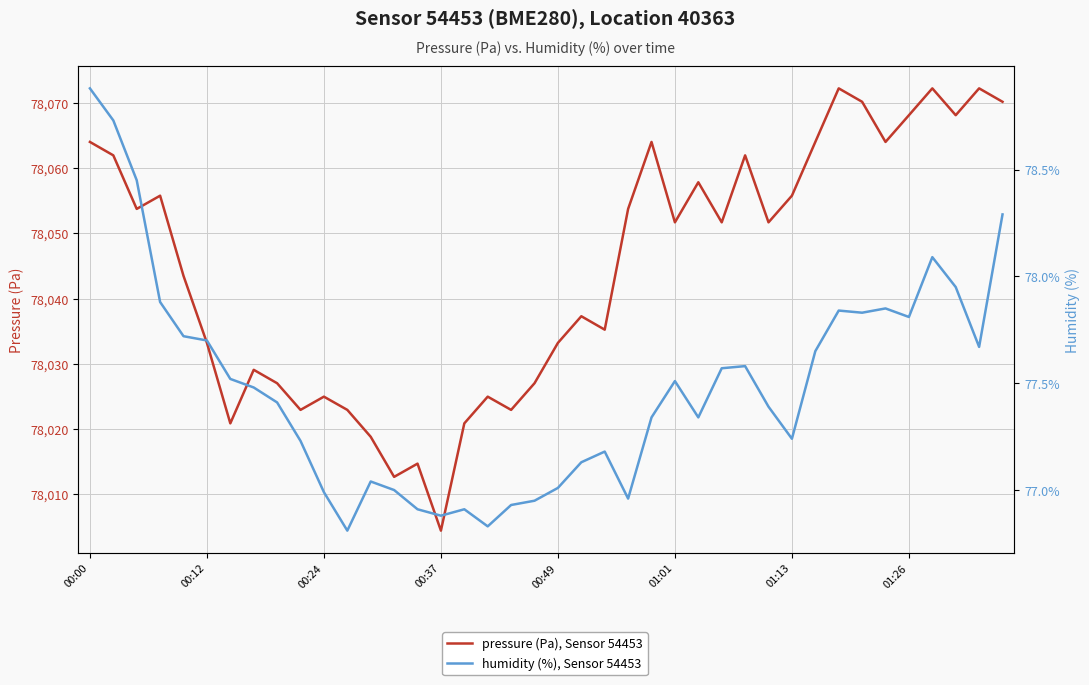

How many categories are shown in the chart?

40